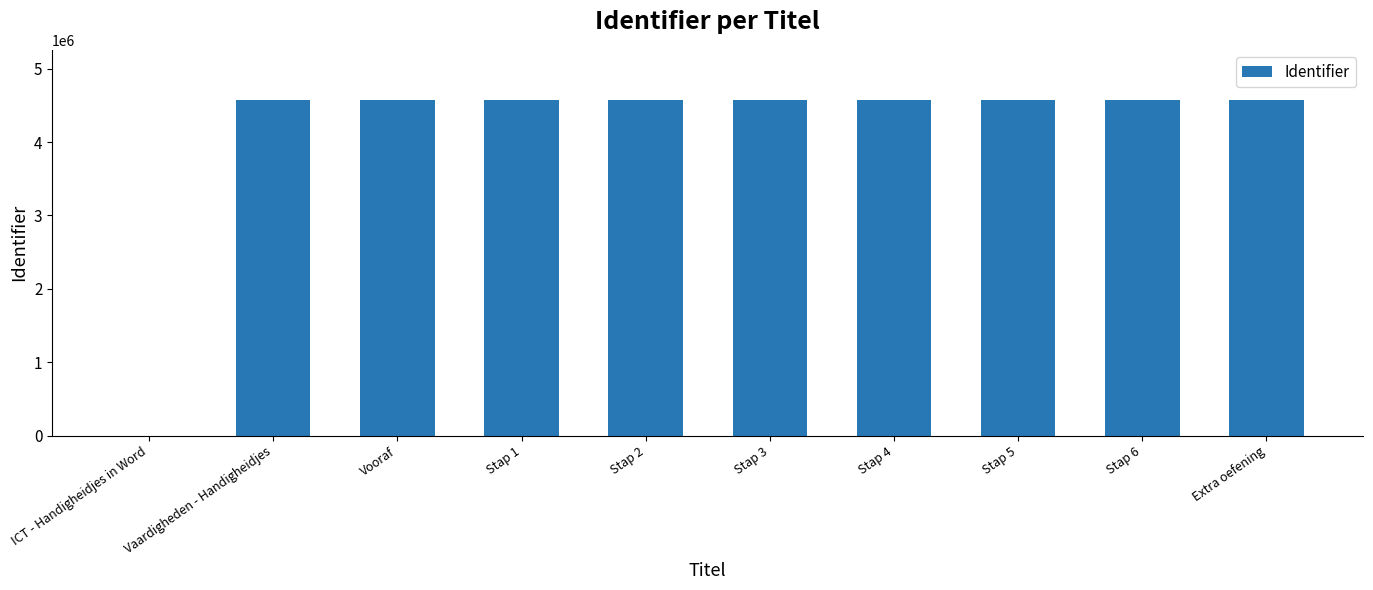

What is the ratio of the value at Stap 5 to the value at Stap 4?

1.0